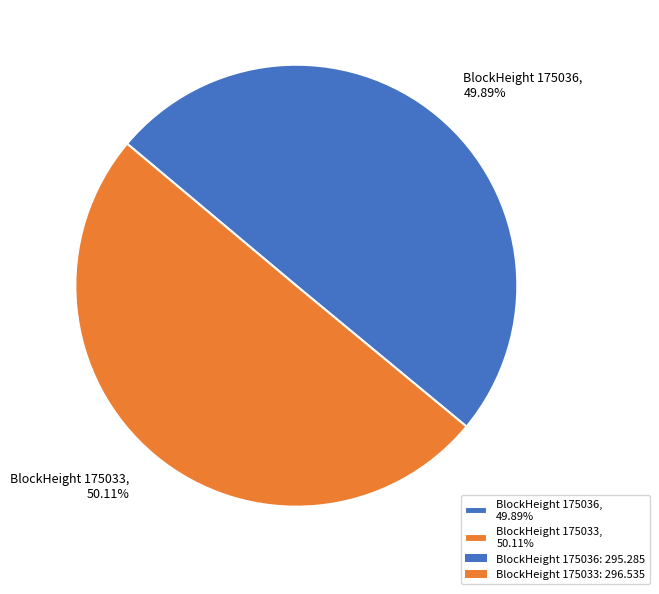

Do BlockHeight 175036, 49.89% and BlockHeight 175033, 50.11% together represent more than half of the pie?

Yes